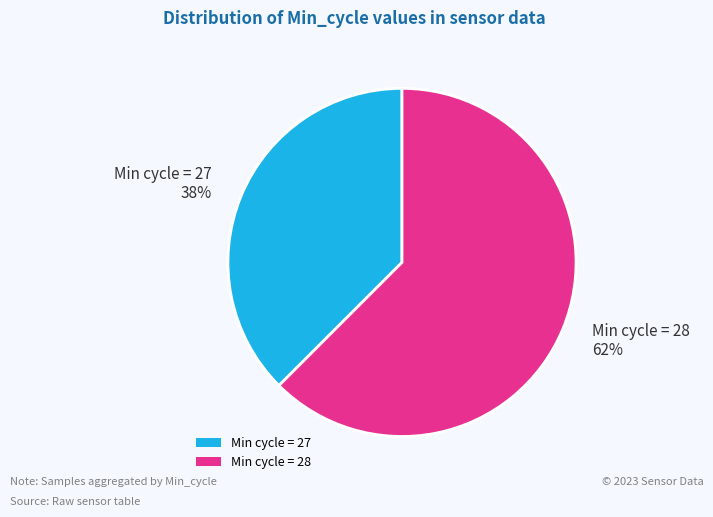

Which has a higher value, Min cycle = 28 or Min cycle = 27?

Min cycle = 28